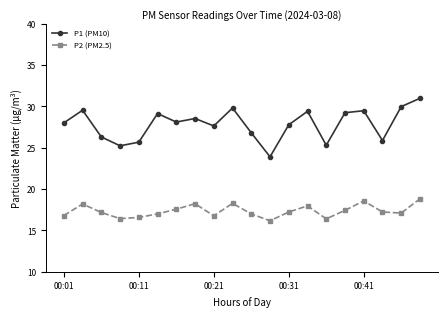

List the series in order of their peak value, highest first.

P1 (PM10), P2 (PM2.5)